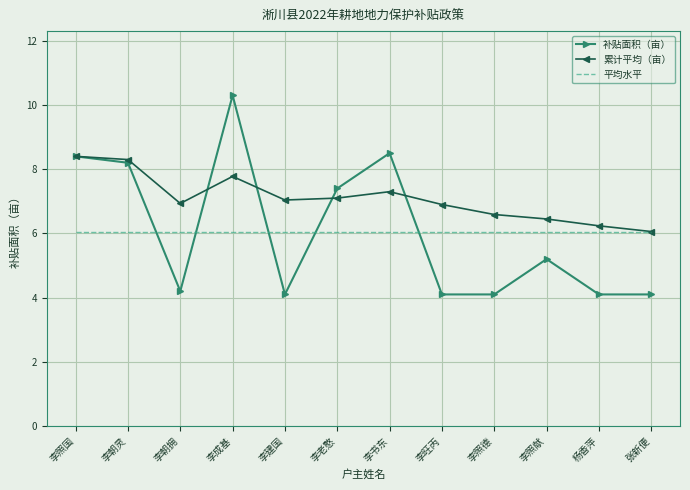

Where does the 补贴面积（亩） series first go above 5?

李照国